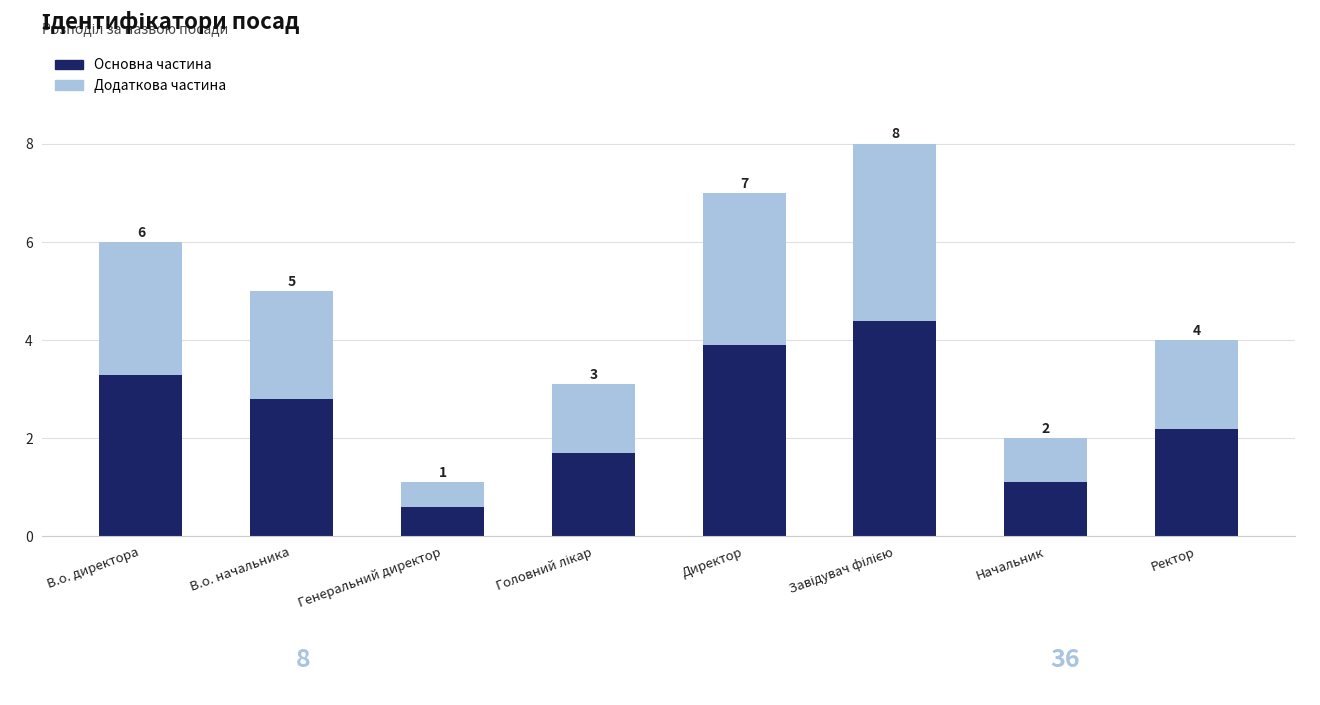

What is the average value of the Додаткова частина series?

2.0